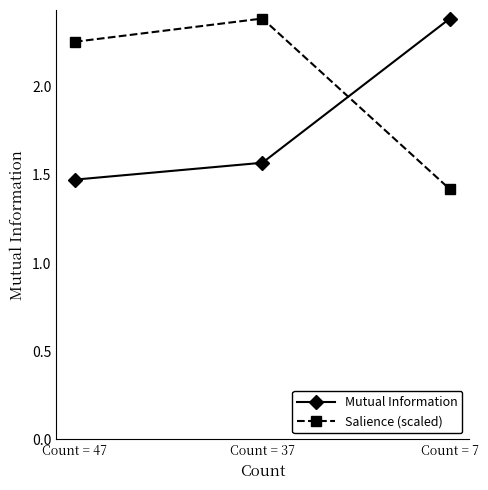

What is the spread (max minus min) of values at Count = 47?

0.8